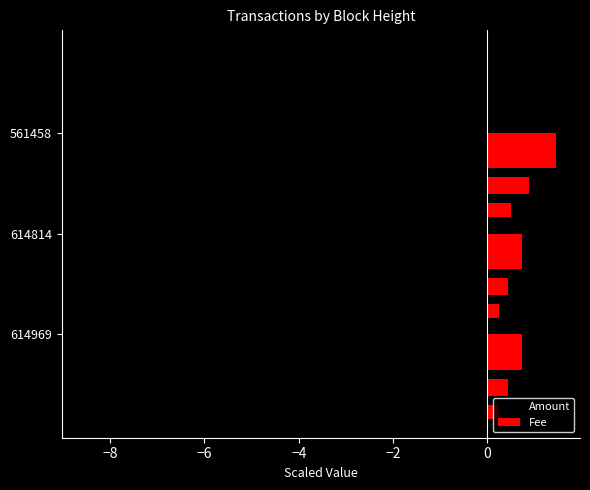

How many groups of bars are there?

3